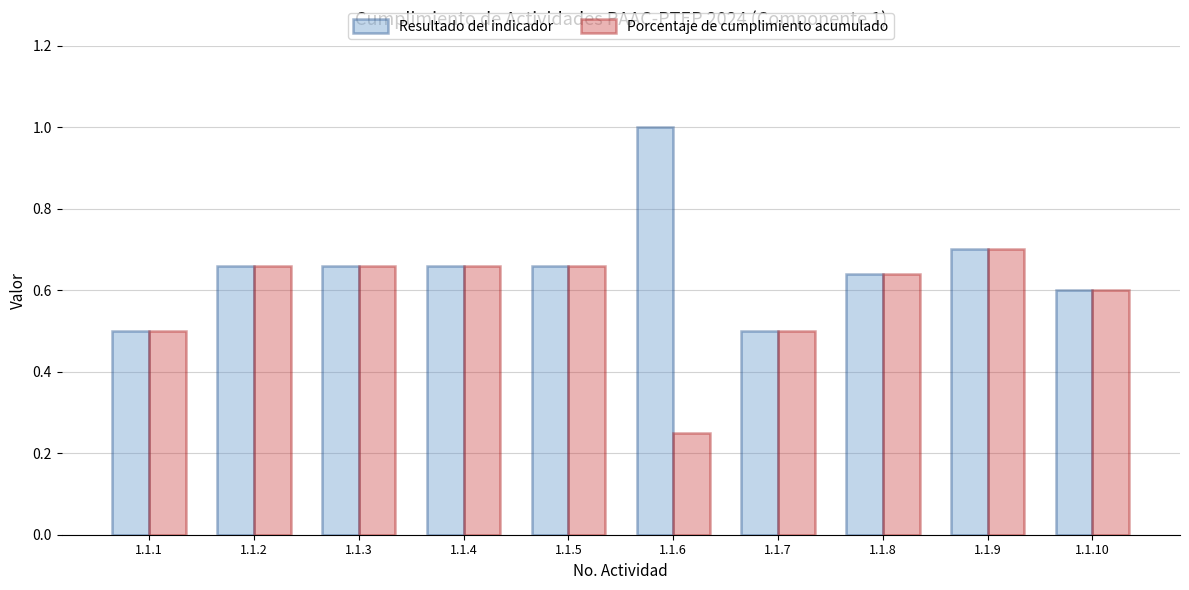

The value of Porcentaje de cumplimiento acumulado at 1.1.9 is 0.2. True or false?

False